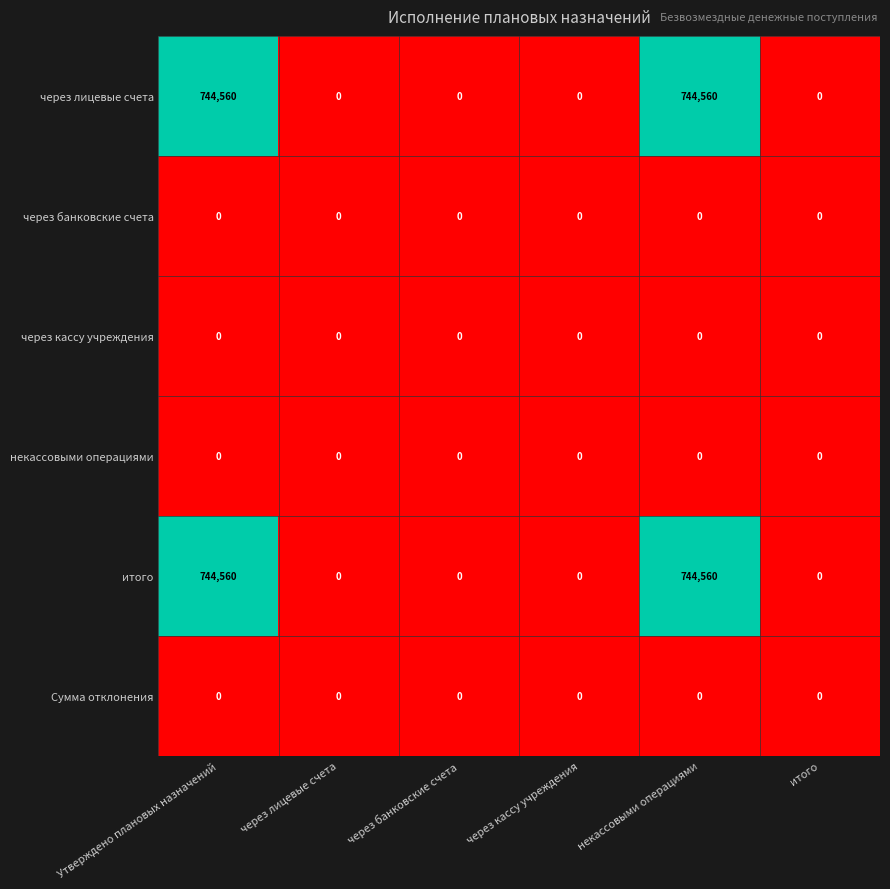

What is the maximum value shown in the chart?

744560